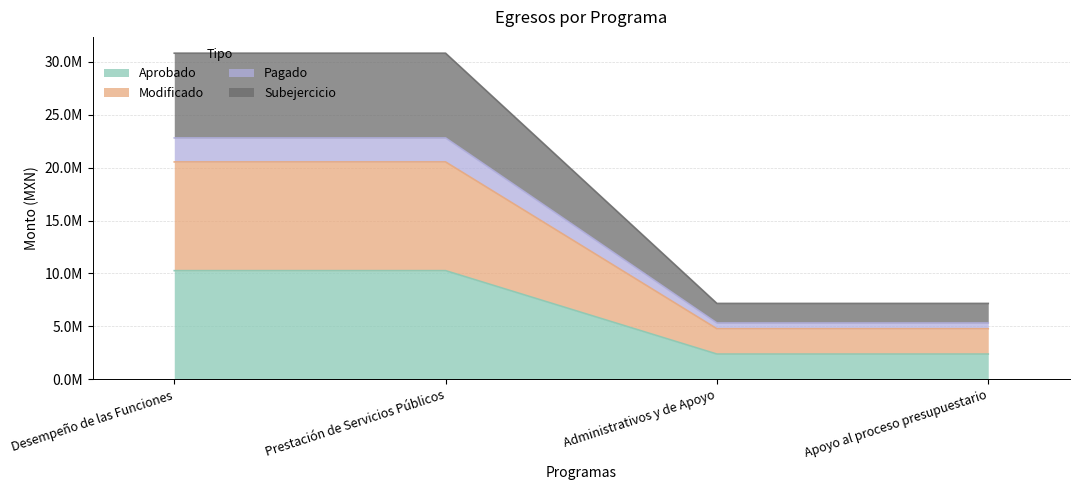

True or false: Modificado and Aprobado cross at least once.

False